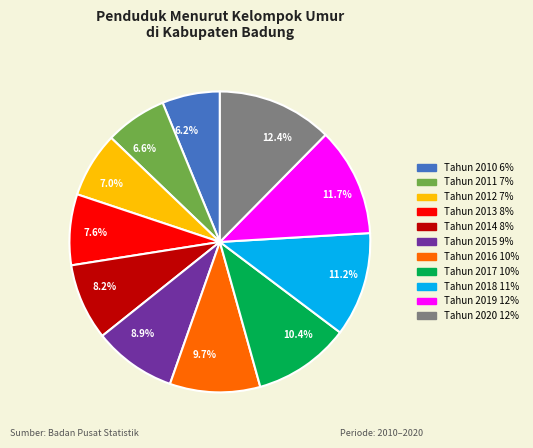

Which slice is the largest?

Tahun 2020